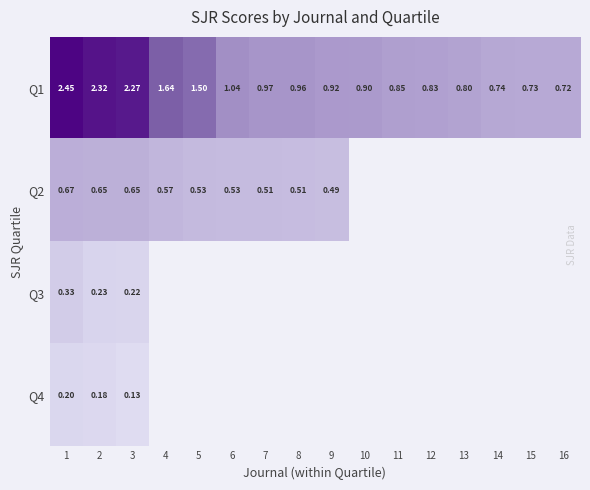

Is the value of Q4 at 3 greater than the value of Q1 at 4?

No